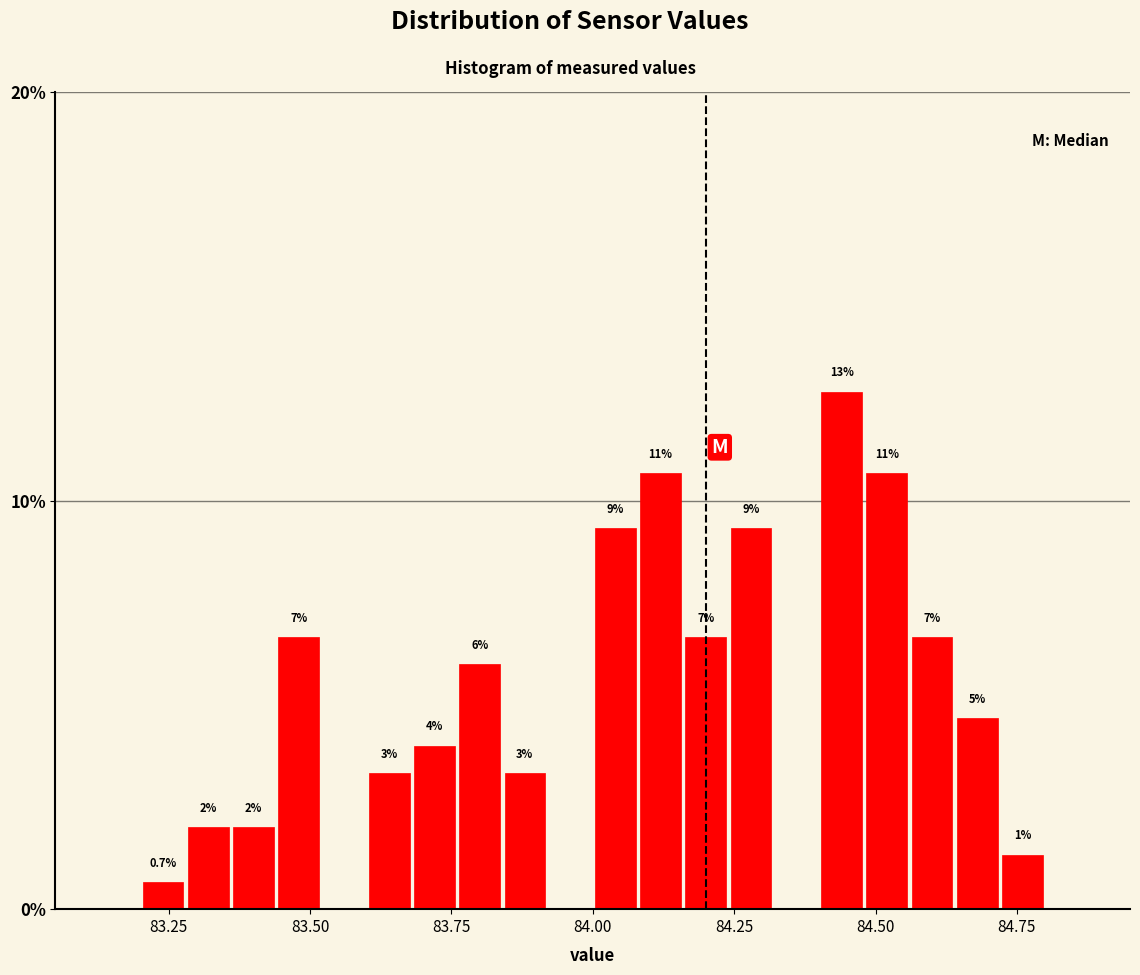

Read against the x-axis, roughly where is the centre of the tallest bar?

84.45